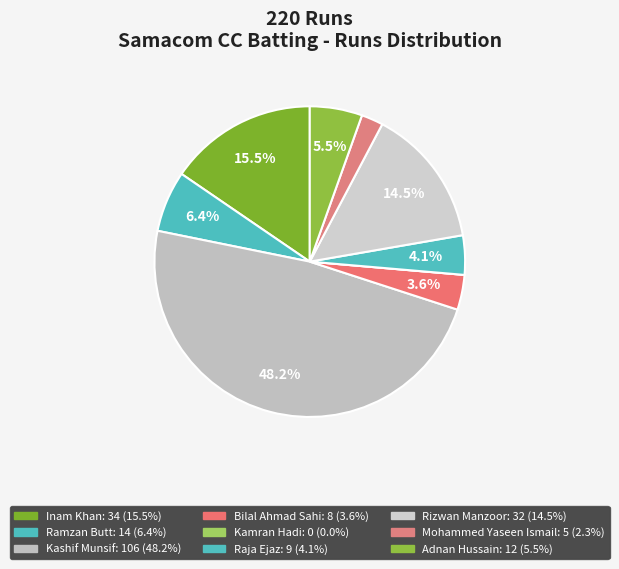

Which has a higher value, Adnan Hussain or Ramzan Butt?

Ramzan Butt